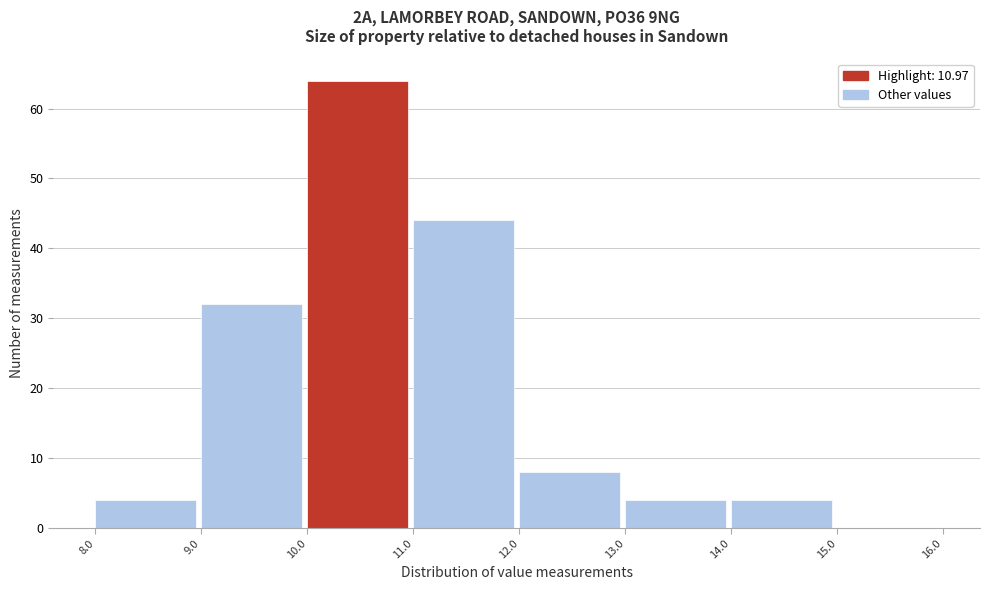

Reading left to right, transcribe this chart: for each bar, give the range it covers on the x-axis and its height. The values are not printed on the chart, so give them approximately, as read against the axis.

8.0 to 9.0: 4
9.0 to 10.0: 32
10.0 to 11.0: 64
11.0 to 12.0: 44
12.0 to 13.0: 8
13.0 to 14.0: 4
14.0 to 15.0: 4
15.0 to 16.0: 0